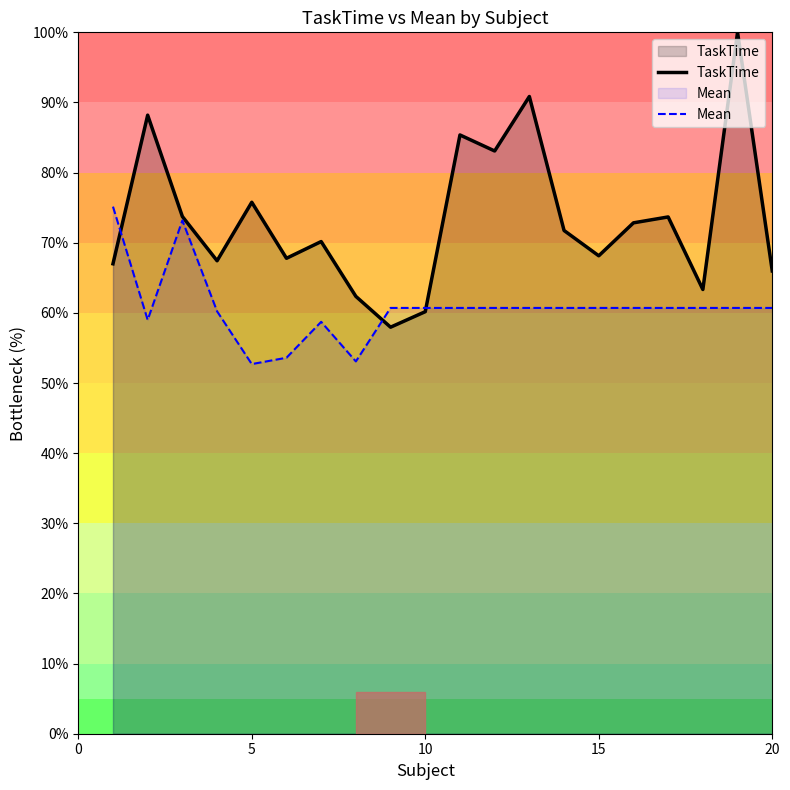

Reading left to right, what are all the values shown in this chart?

TaskTime: 67.0	88.2	73.7	67.4	75.8	67.8	70.2	62.4	58.0	60.2	85.4	83.1	90.9	71.7	68.1	72.8	73.7	63.3	100.0	66.0
Mean: 75.1	59.0	73.2	60.2	52.7	53.6	58.7	53.1	60.7	60.7	60.7	60.7	60.7	60.7	60.7	60.7	60.7	60.7	60.7	60.7